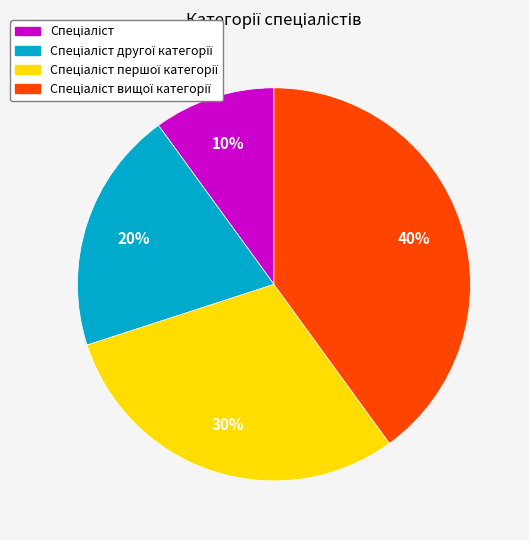

To the nearest percent, what is the difference between the largest and smallest slice percentages?

30%